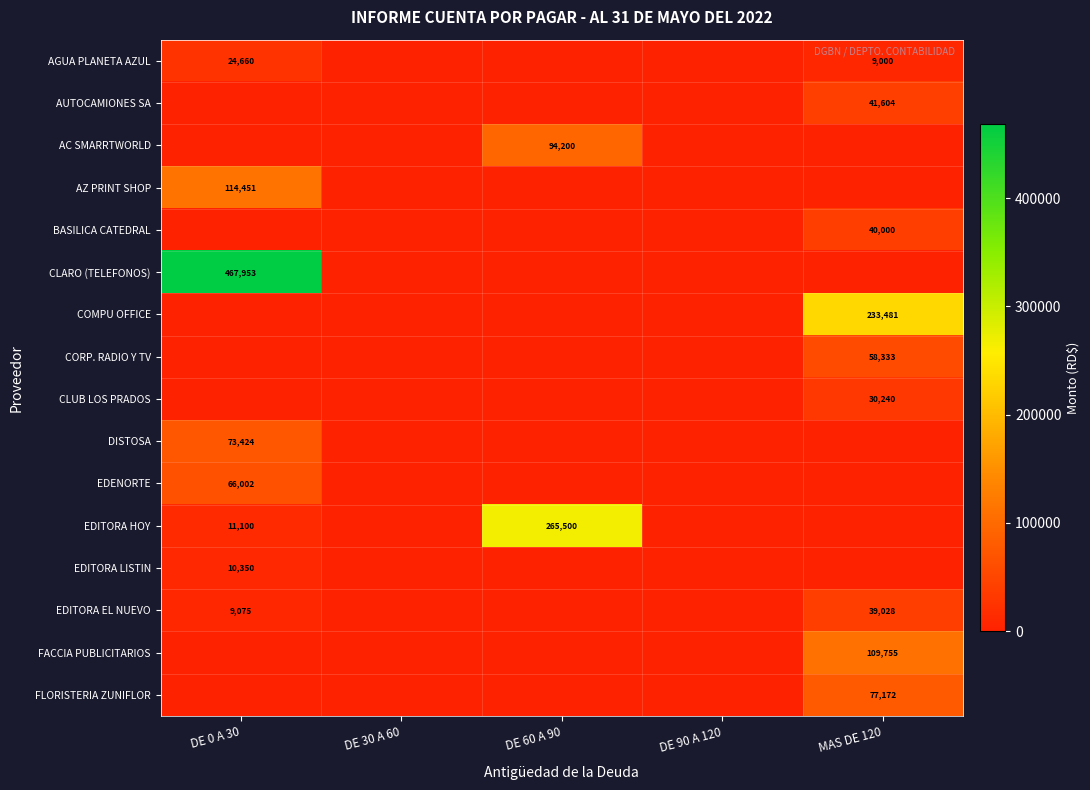

How many distinct data groups are displayed?

16